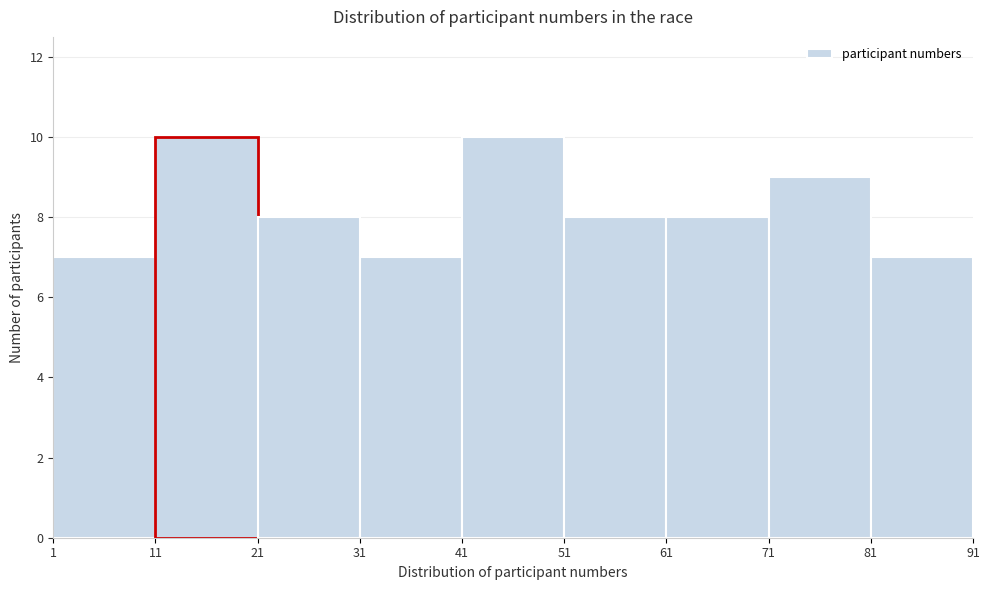

What is the height of the bar covering 31 to 41 on the x-axis? The values are not printed on the chart, so give them approximately, as read against the axis.

7